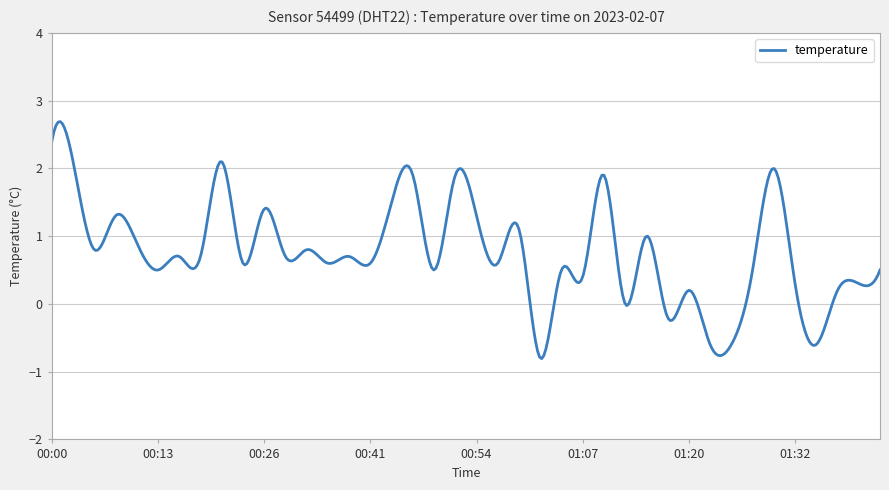

What is the maximum value shown in the chart?

2.7